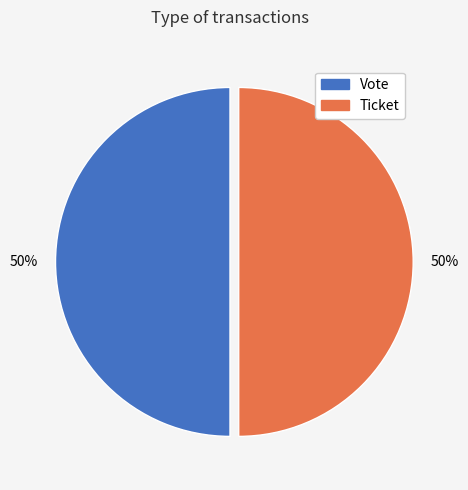

Is the sum of Ticket and Vote greater than half?

Yes